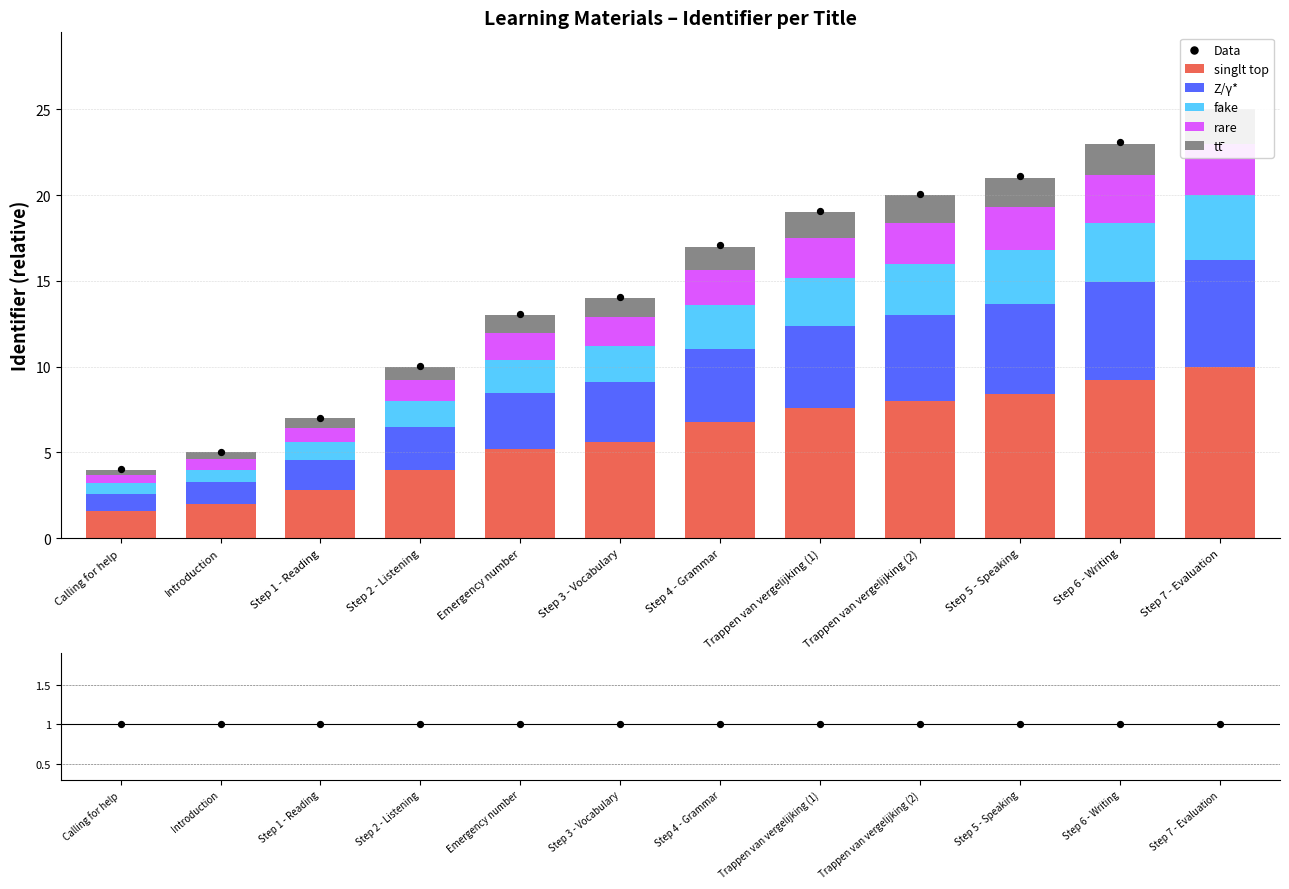

Between Introduction and Step 7 - Evaluation, which is larger?

Step 7 - Evaluation